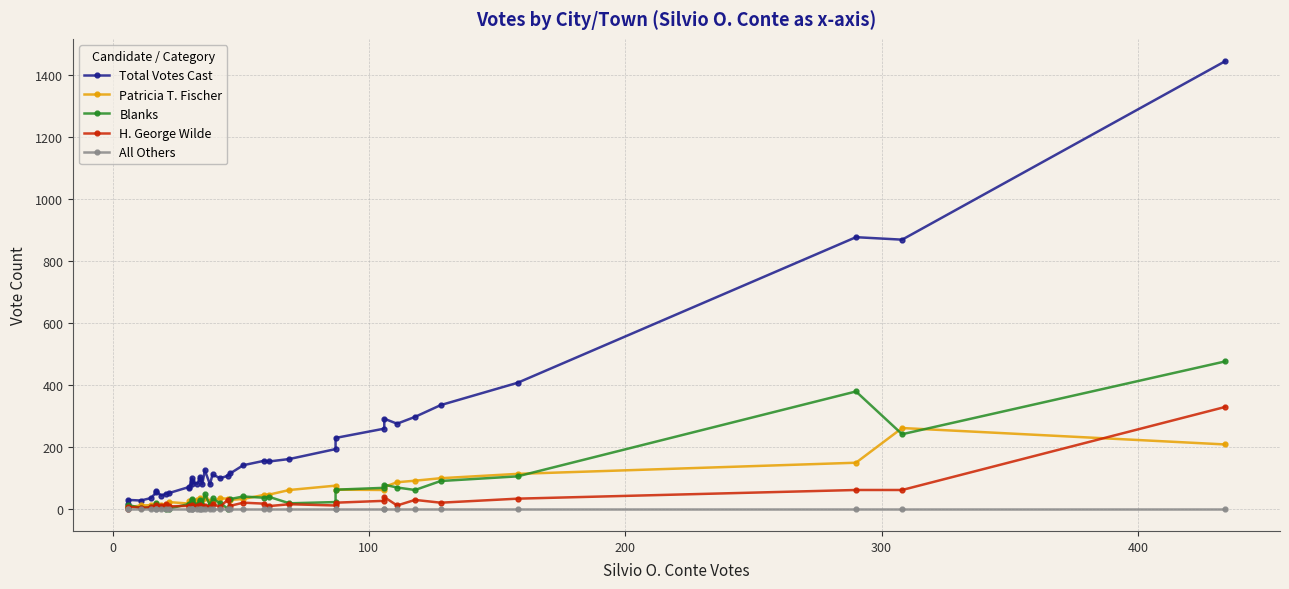

The value of Patricia T. Fischer at 36 is 35. True or false?

False